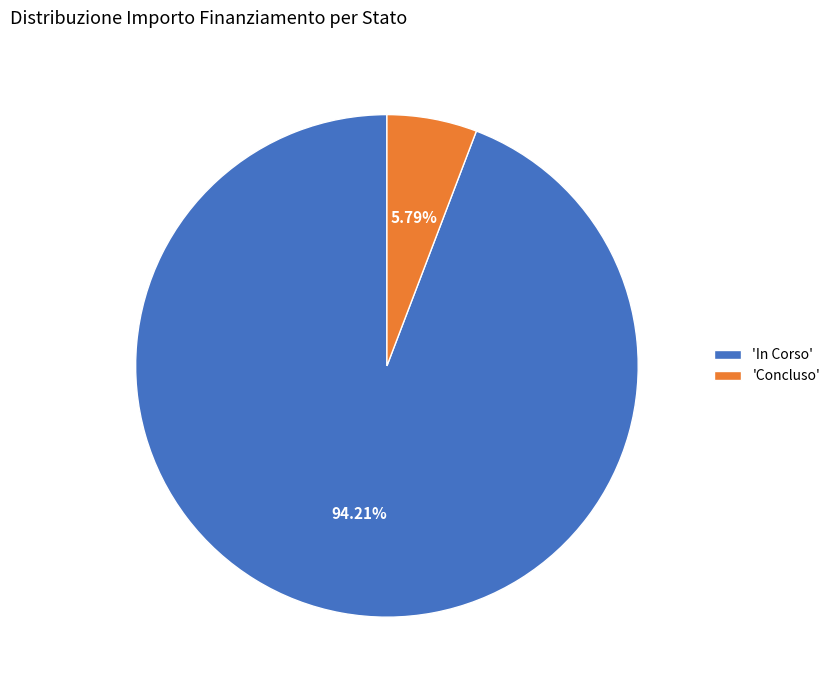

Which has a higher value, 'In Corso' or 'Concluso'?

'In Corso'